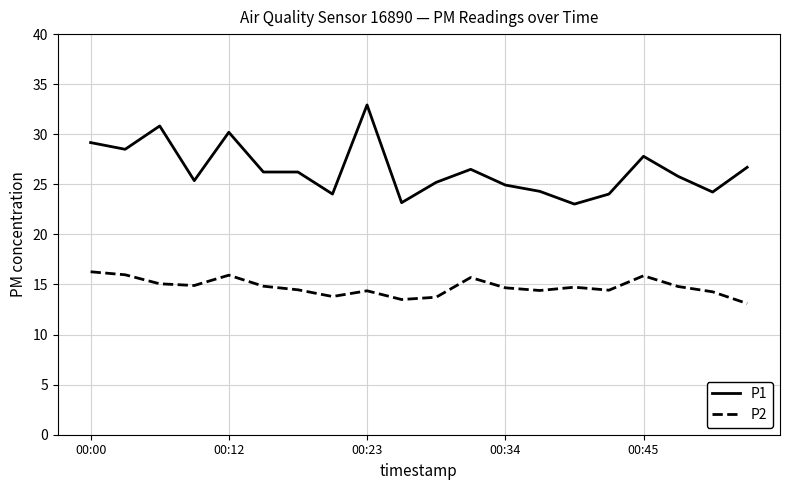

Which series has the largest total across all categories?

P1